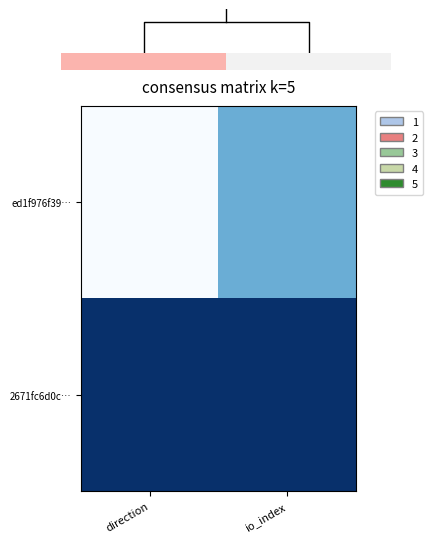

At which label does 2671fc6d0c… reach its minimum?

direction